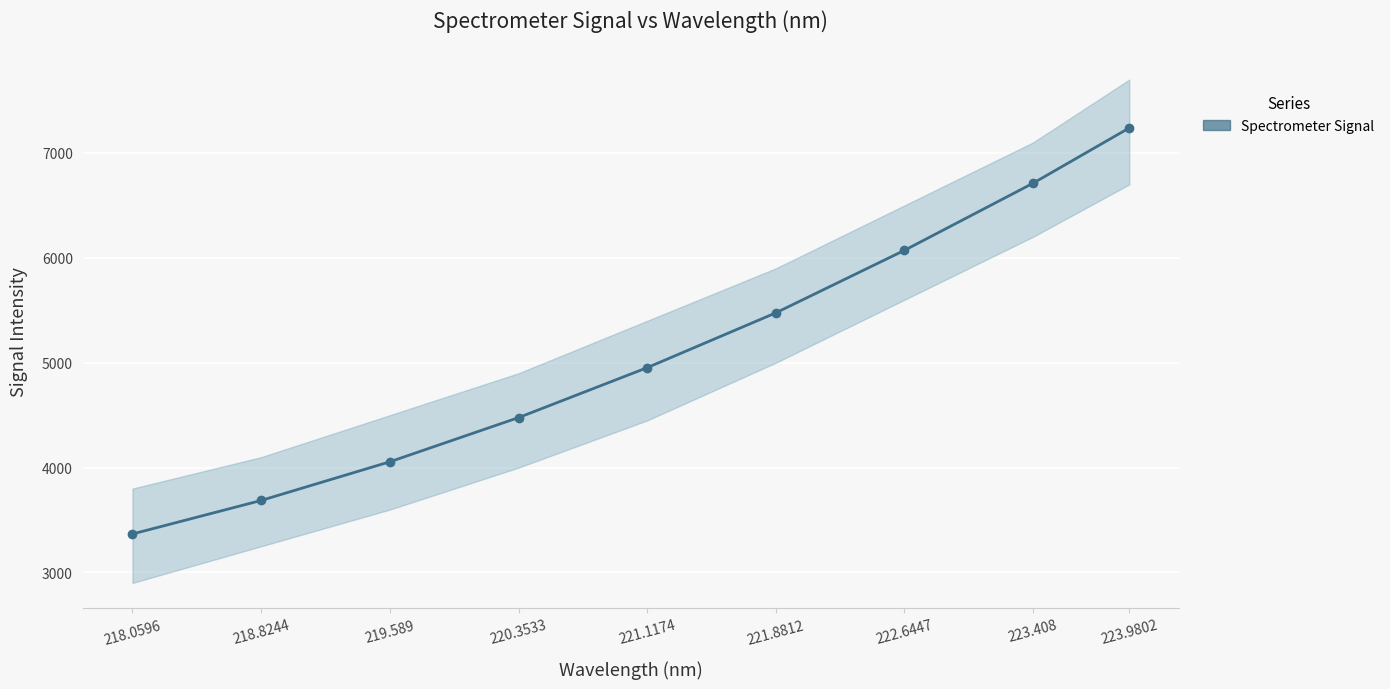

List the labels in order of value, largest first.

223.9802, 223.408, 222.6447, 221.8812, 221.1174, 220.3533, 219.589, 218.8244, 218.0596